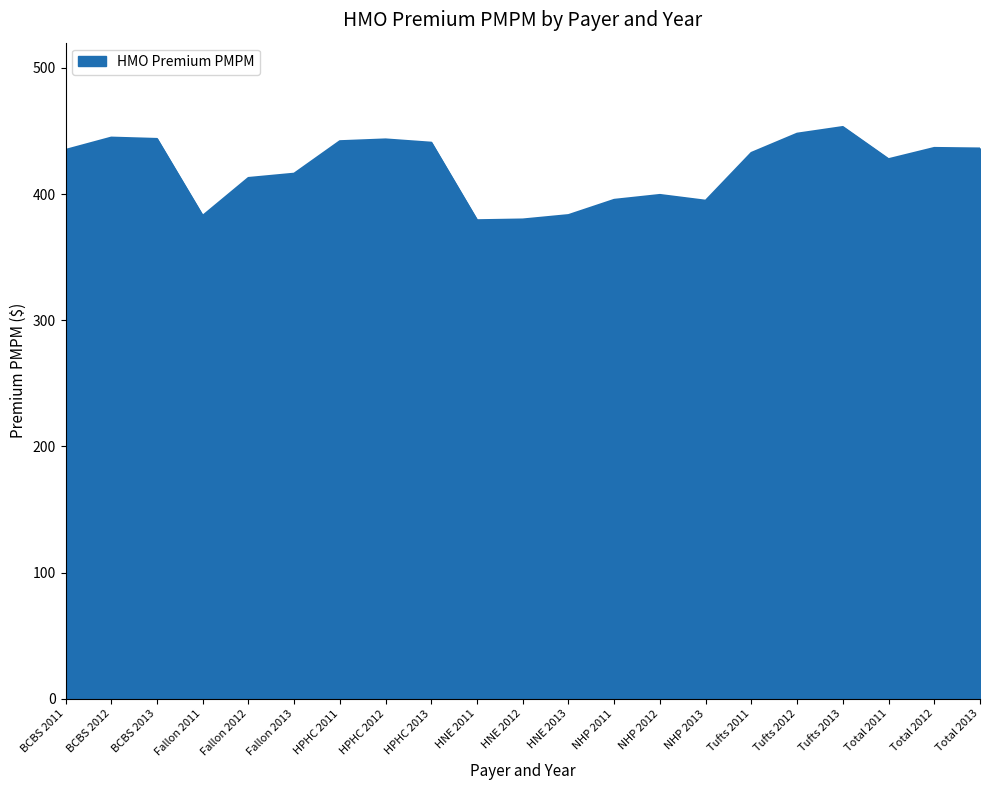

How many distinct data groups are displayed?

1